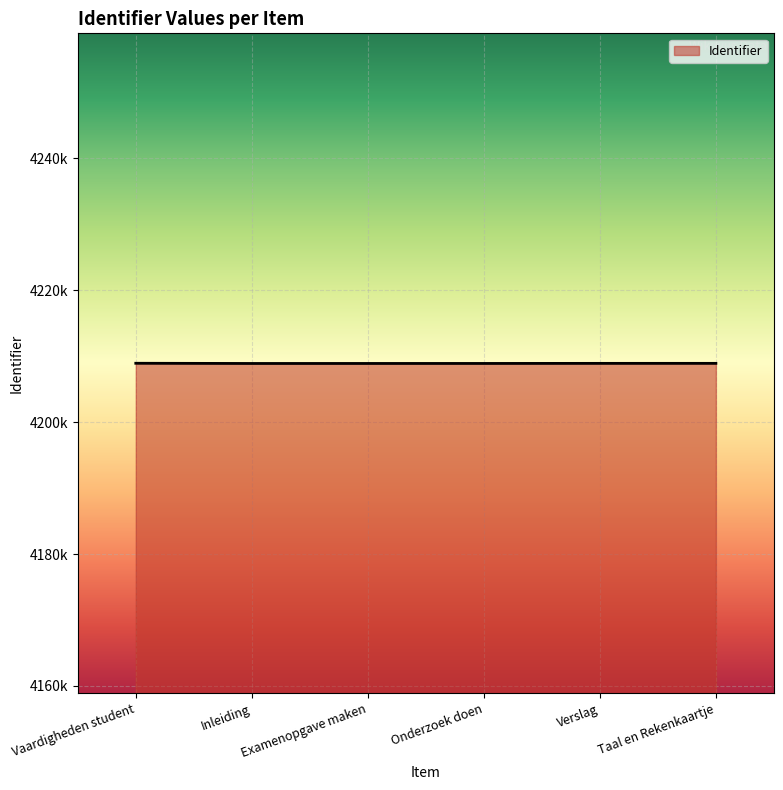

The chart shows a value of 4208877 at Examenopgave maken. True or false?

True